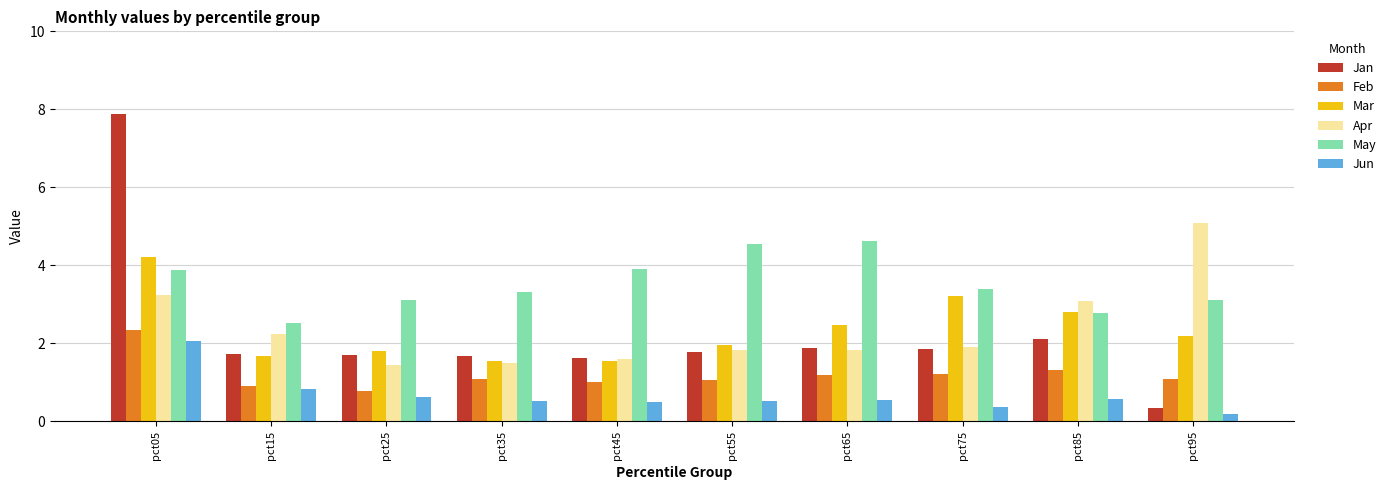

Where does the May series first go above 3?

pct05